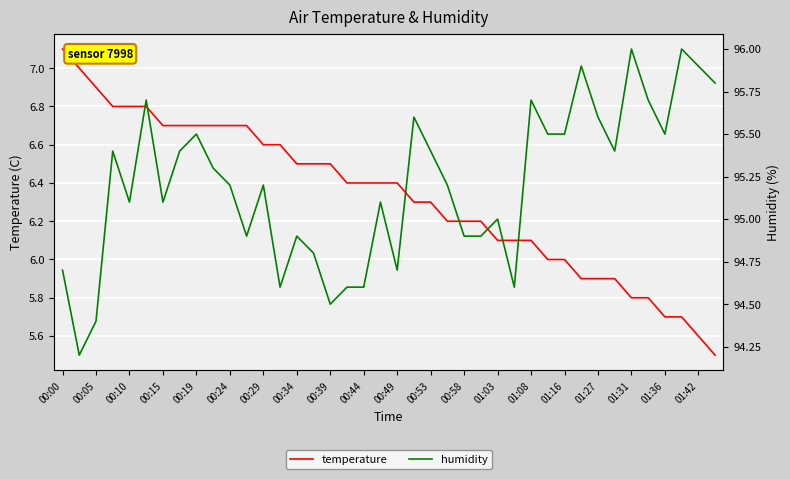

Which category has the highest value in the humidity series?

01:31